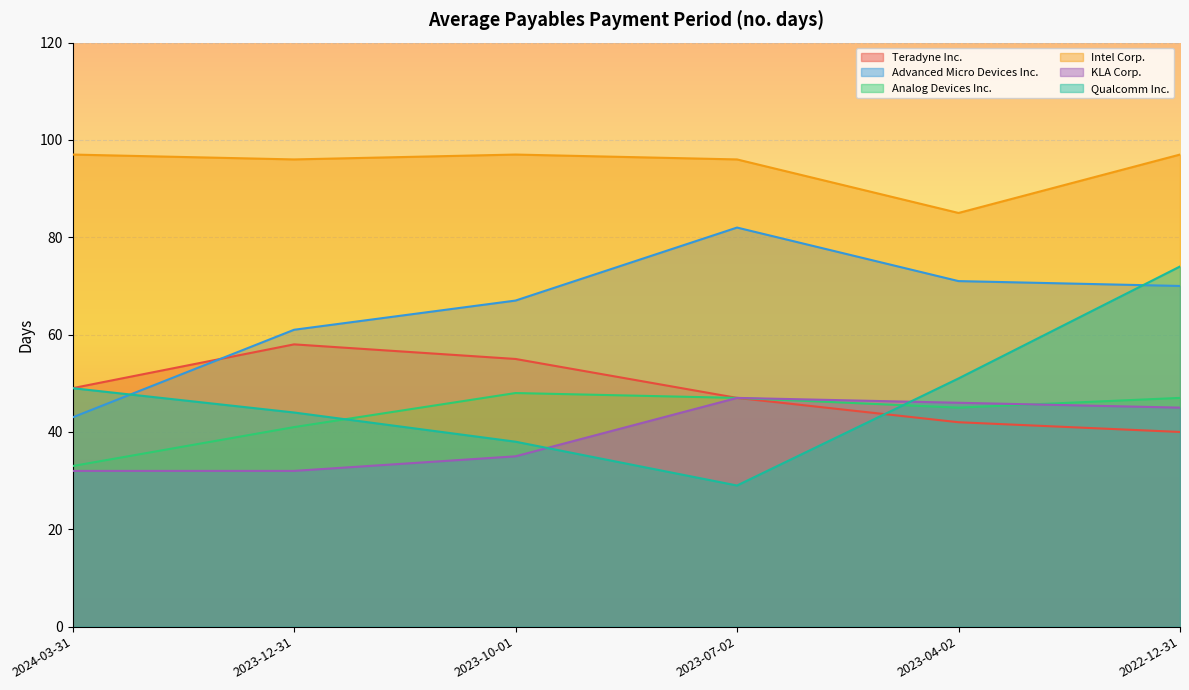

Rank the series by their maximum value, from highest to lowest.

Intel Corp., Advanced Micro Devices Inc., Qualcomm Inc., Teradyne Inc., Analog Devices Inc., KLA Corp.